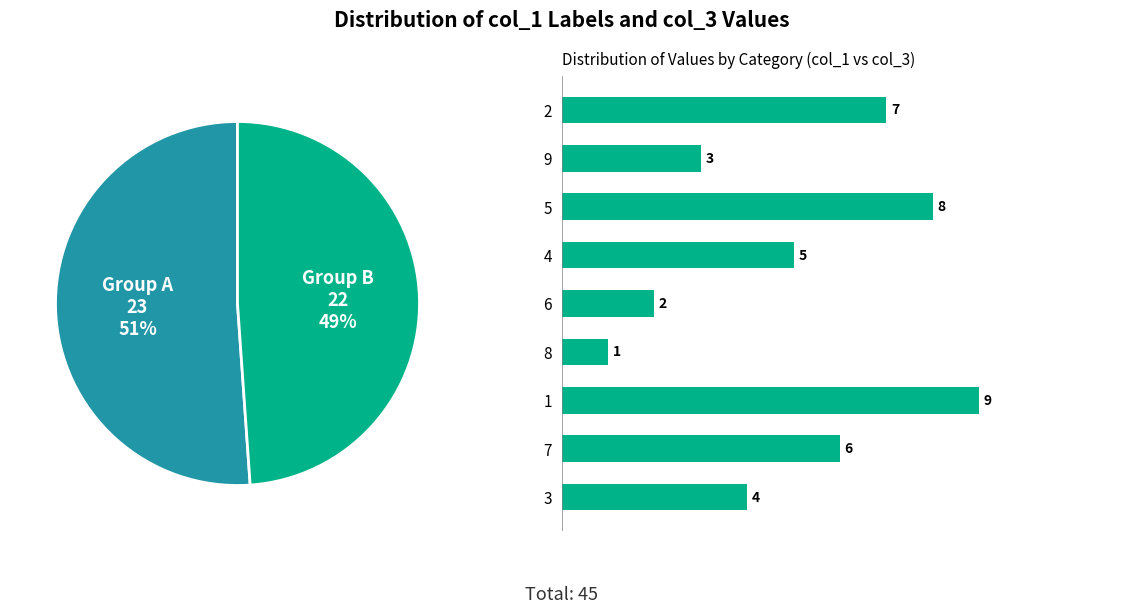

Is it true that 9 is 1% of the pie?

False